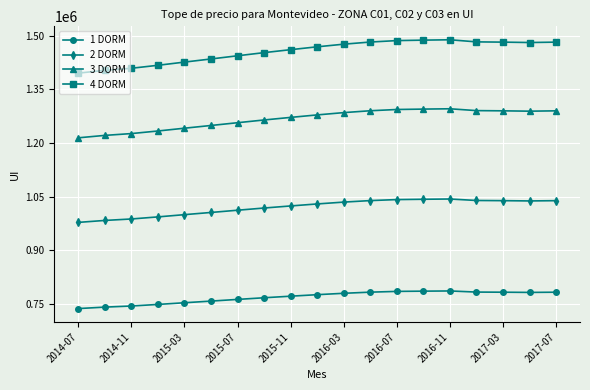

True or false: 2 DORM and 1 DORM intersect in this chart.

False